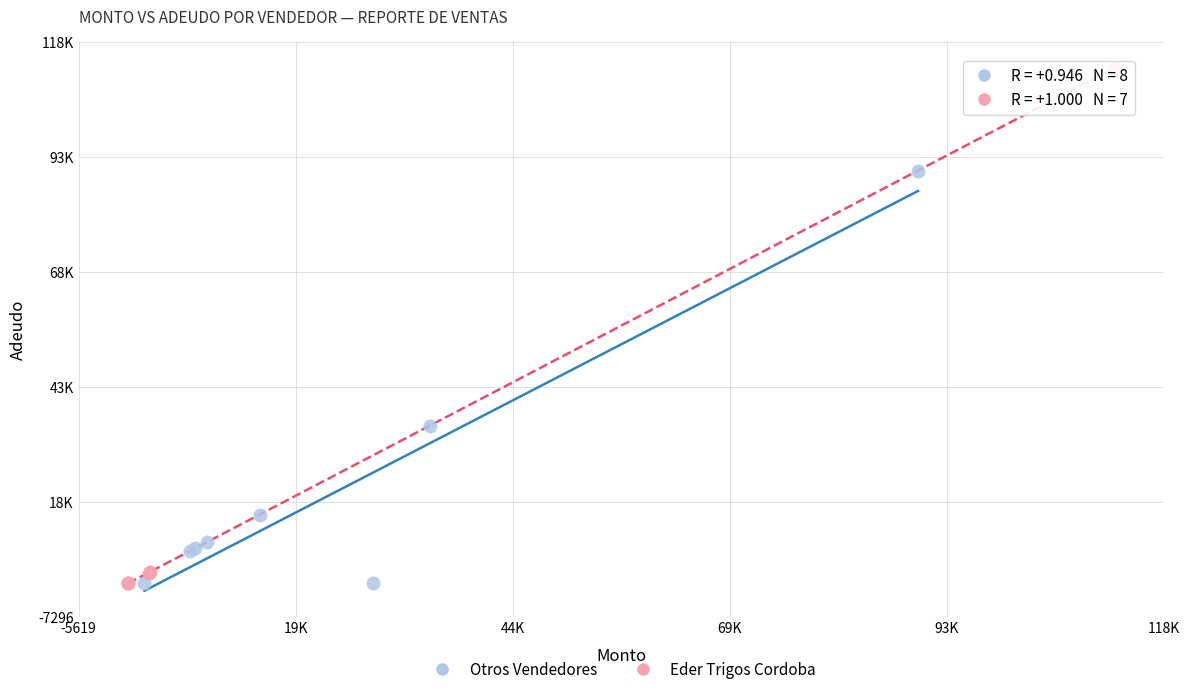

What are all the series names shown in the legend?

Otros Vendedores, Eder Trigos Cordoba